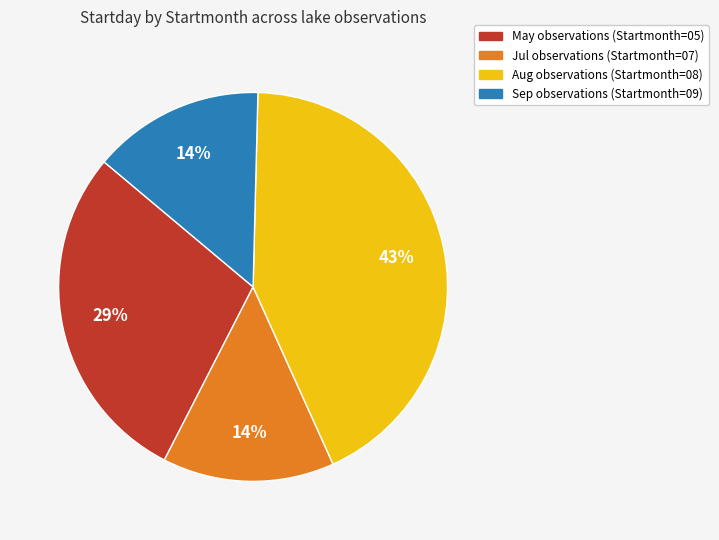

Count the number of slices in the pie.

4